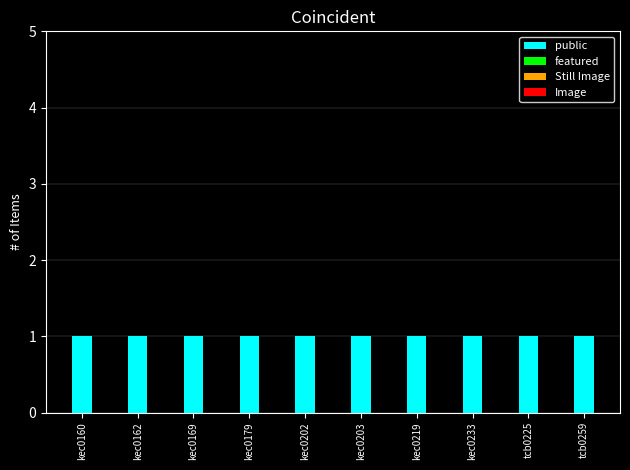

What position from the right is kec0219?

4